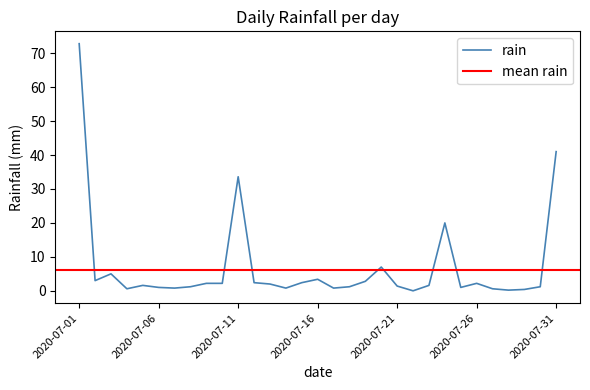

Does the chart display data point markers on the line(s)?

No